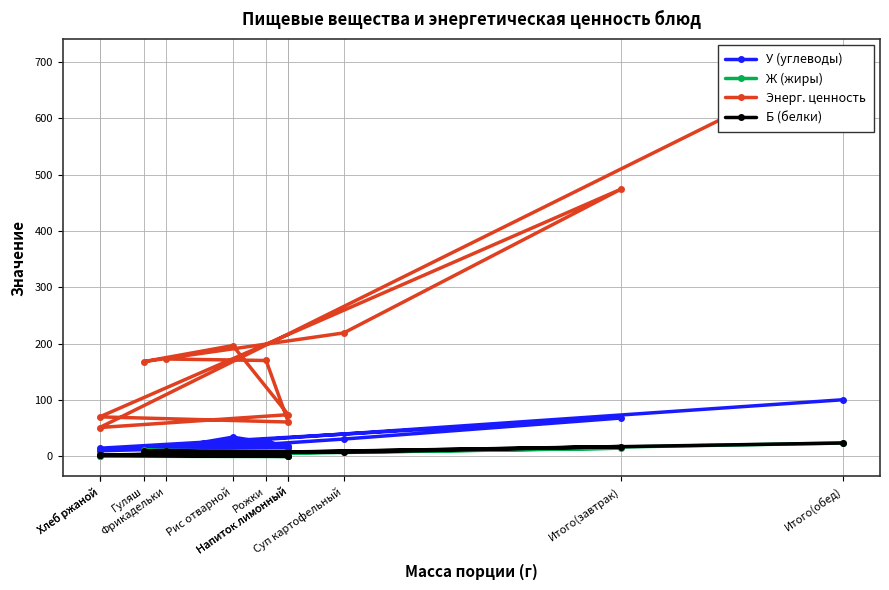

How many categories are shown in the chart?

11